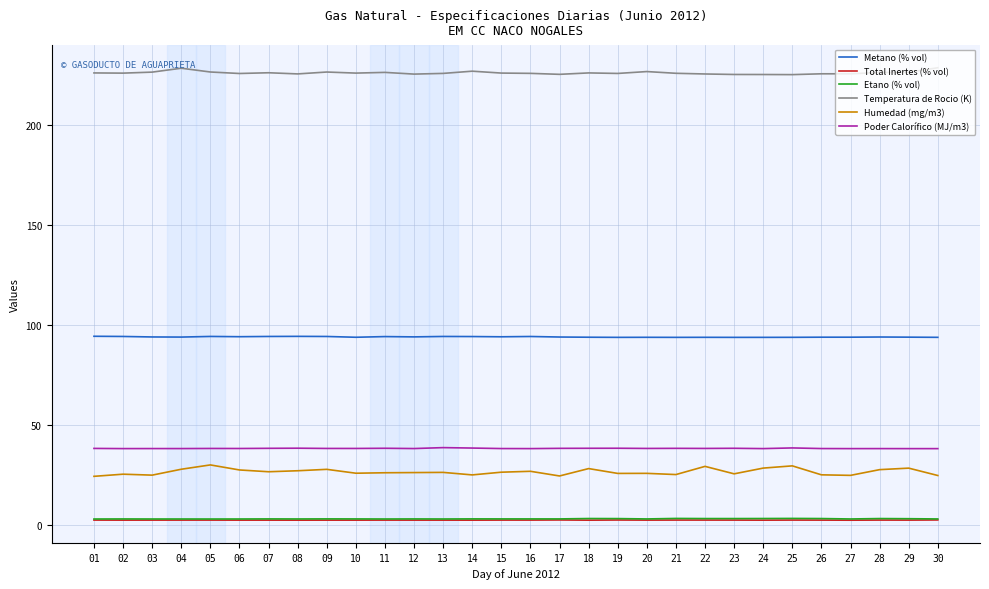

Which series has the largest total across all categories?

Temperatura de Rocio (K)